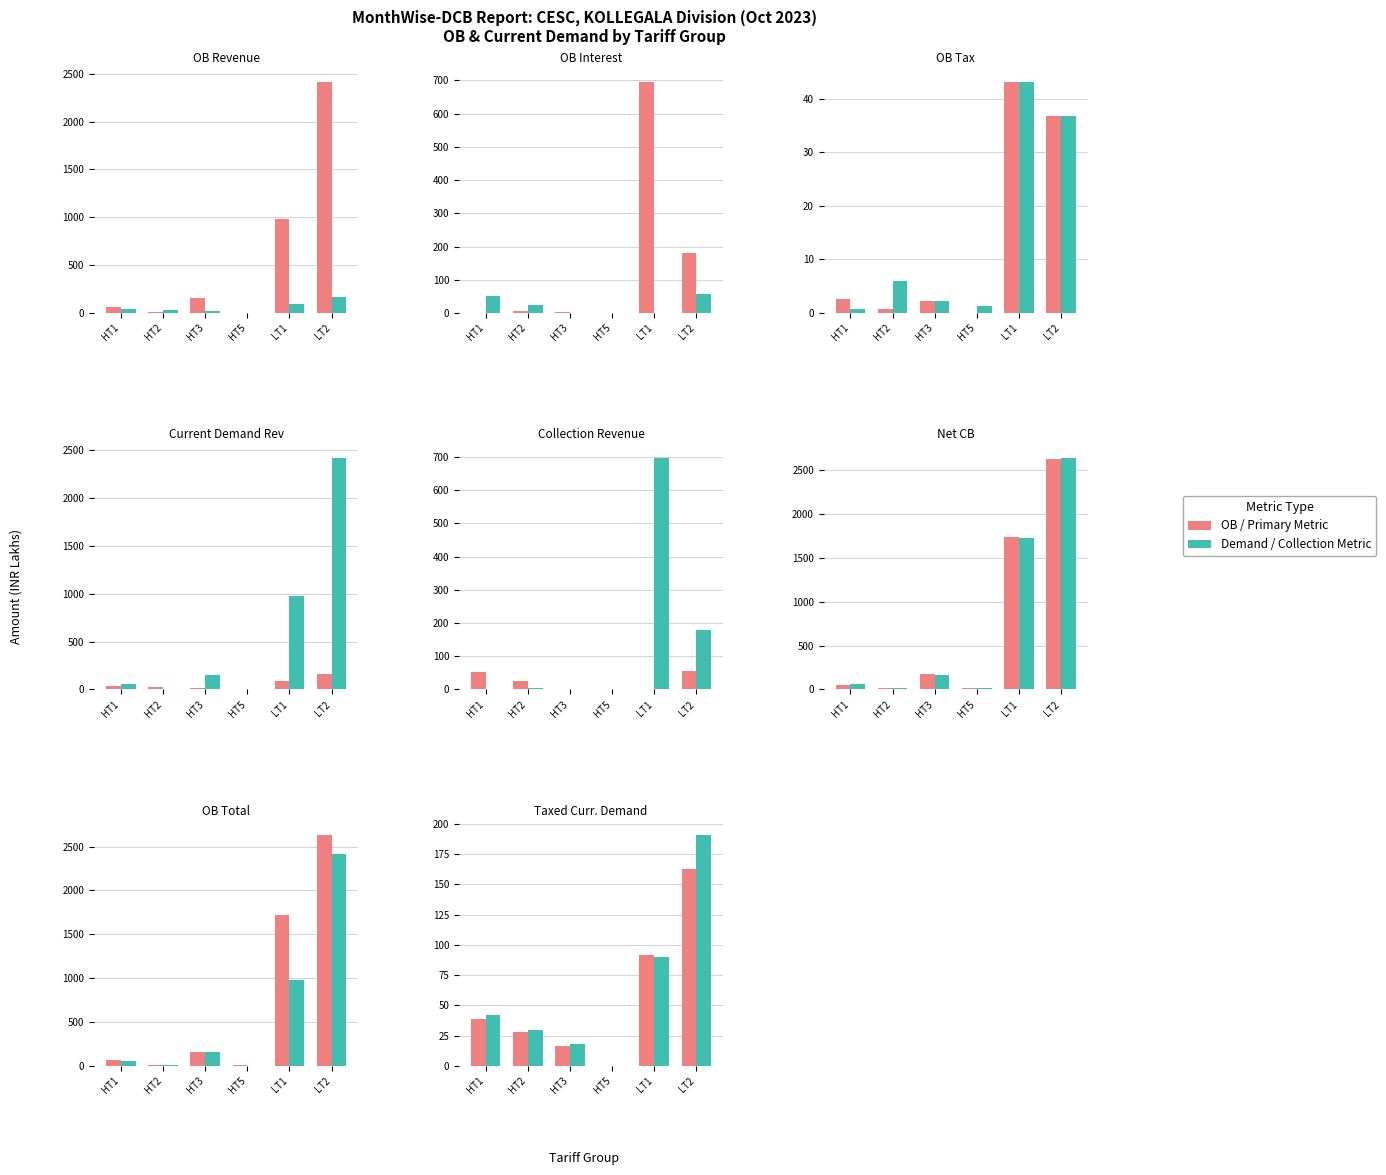

Which series changed the most between HT3 and LT1?

OB / Primary